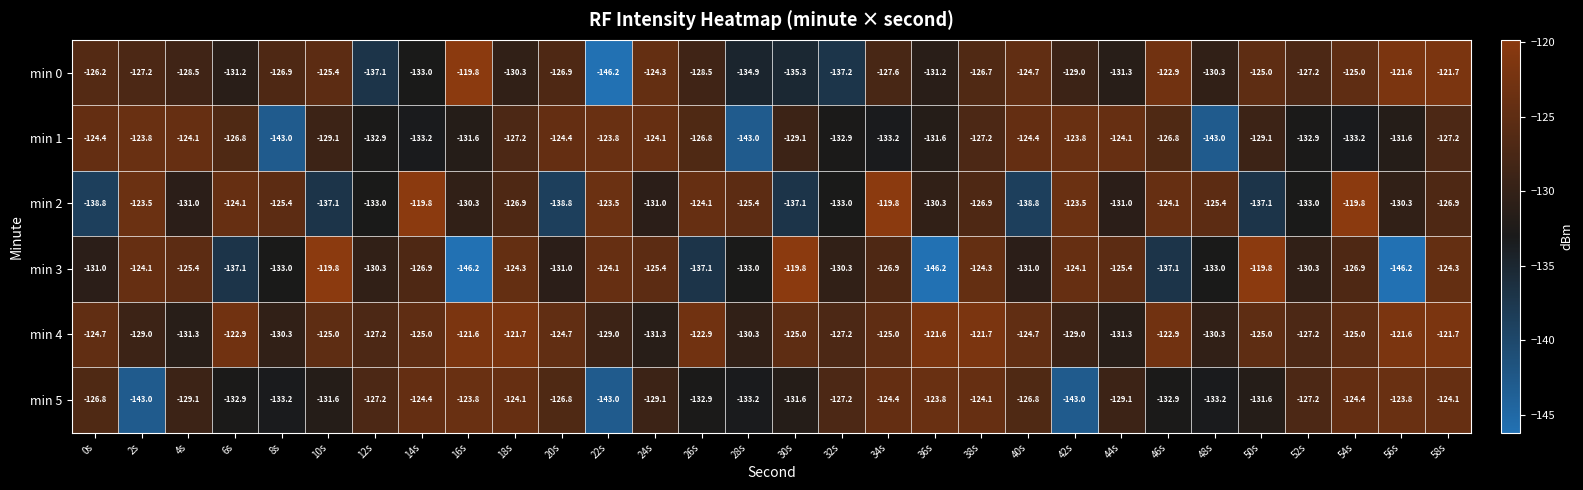

Is it true that min 3 equals -119.8 at 10s?

True